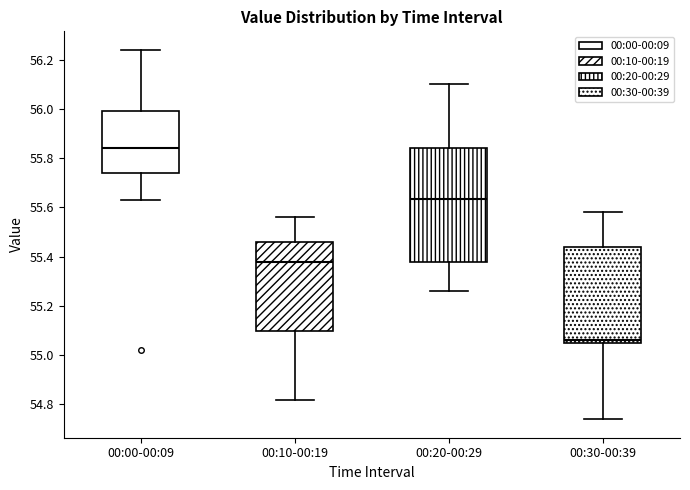

Reading left to right, transcribe this box plot: for each box, give where its median line is, the range the box spans, and where its two whiskers end, as read against the y-axis. The values are not printed on the chart, so give them approximately, as read against the axis.

00:00-00:09: median 55.84, box 55.74 to 56.00, whiskers 55.64 to 56.24
00:10-00:19: median 55.38, box 55.10 to 55.46, whiskers 54.82 to 55.56
00:20-00:29: median 55.64, box 55.38 to 55.84, whiskers 55.26 to 56.10
00:30-00:39: median 55.06 (just above the box's lower edge), box 55.06 to 55.44, whiskers 54.74 to 55.58